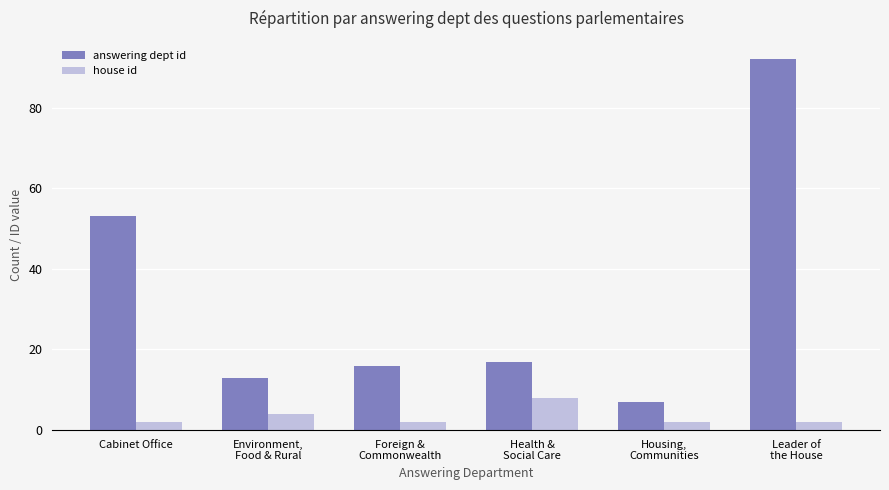

Rank the series by their maximum value, from lowest to highest.

house id, answering dept id